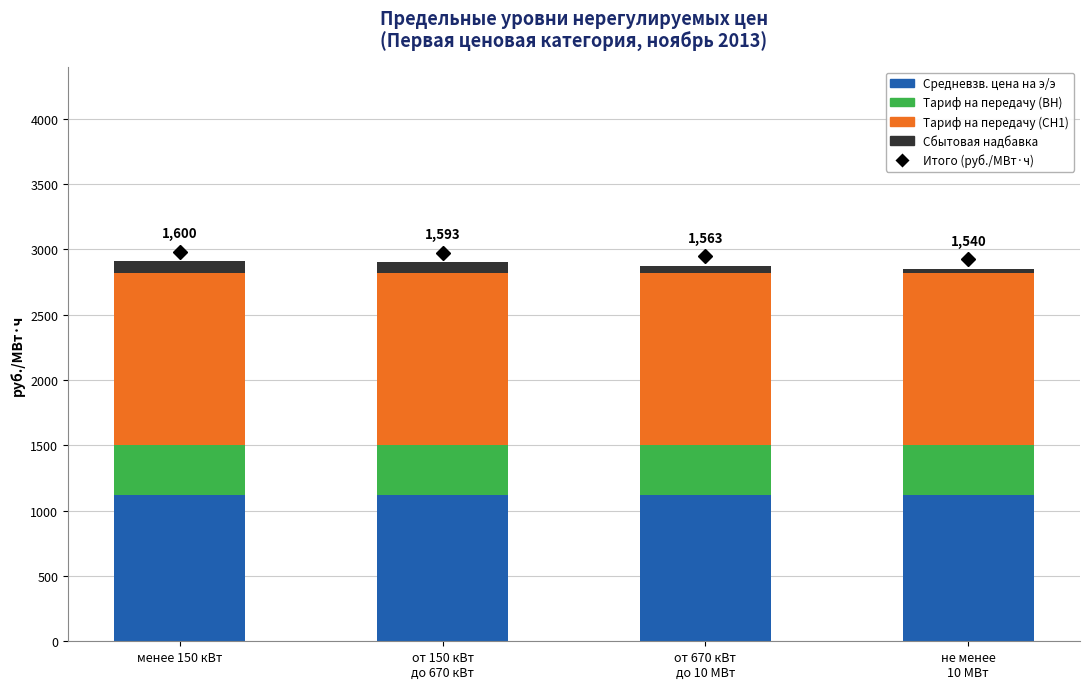

True or false: Средневзв. цена на э/э has a value of 1117.1 at менее 150 кВт.

True